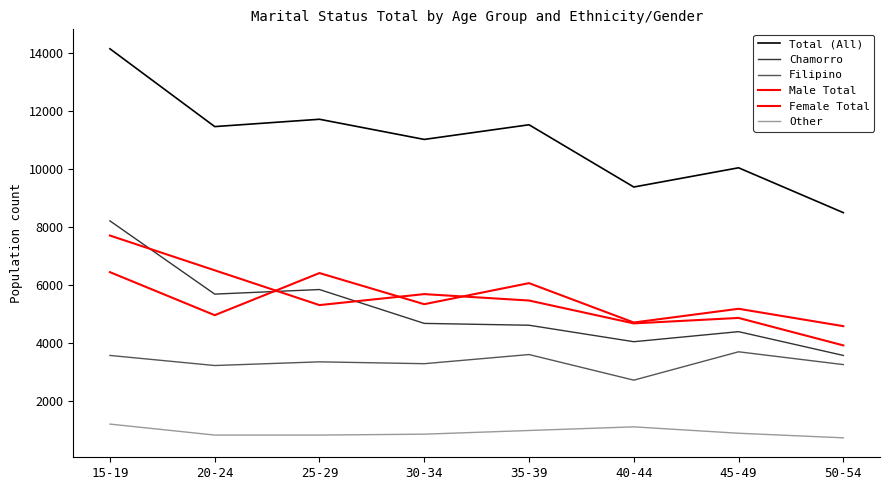

Which label corresponds to the largest value in the chart?

15-19